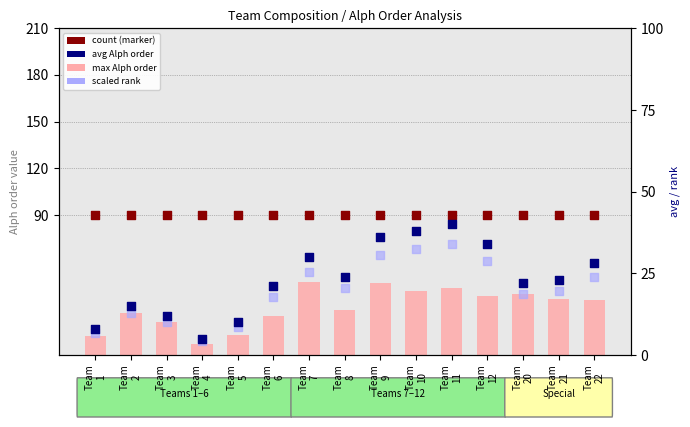

Which series contains the lowest Y value?

scaled rank